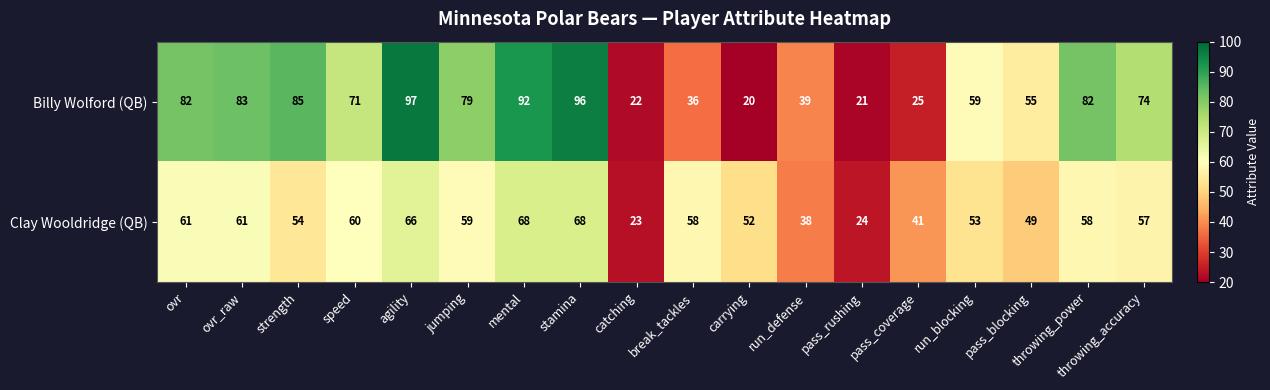

What is the approximate value of Clay Wooldridge (QB) at catching, to the nearest 10?

20